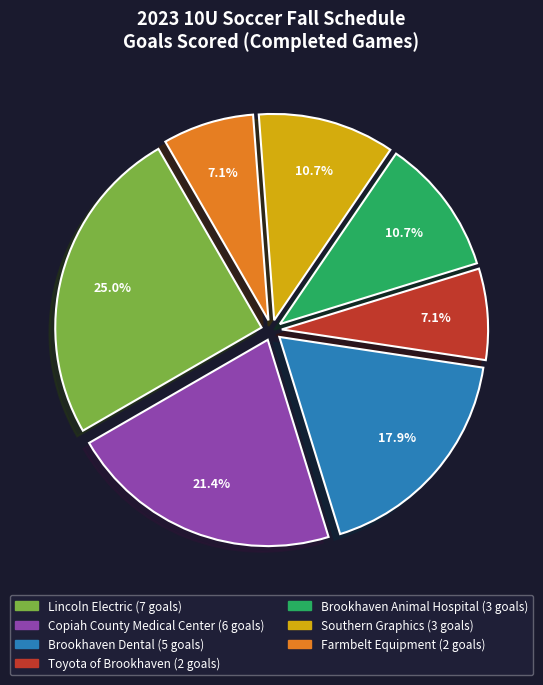

Which slice is the largest?

Lincoln Electric